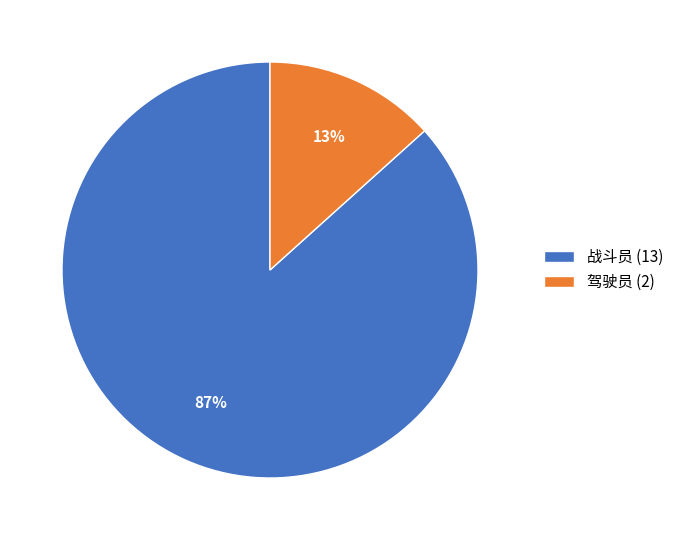

To the nearest percent, what percentage of the pie is 战斗员?

87%